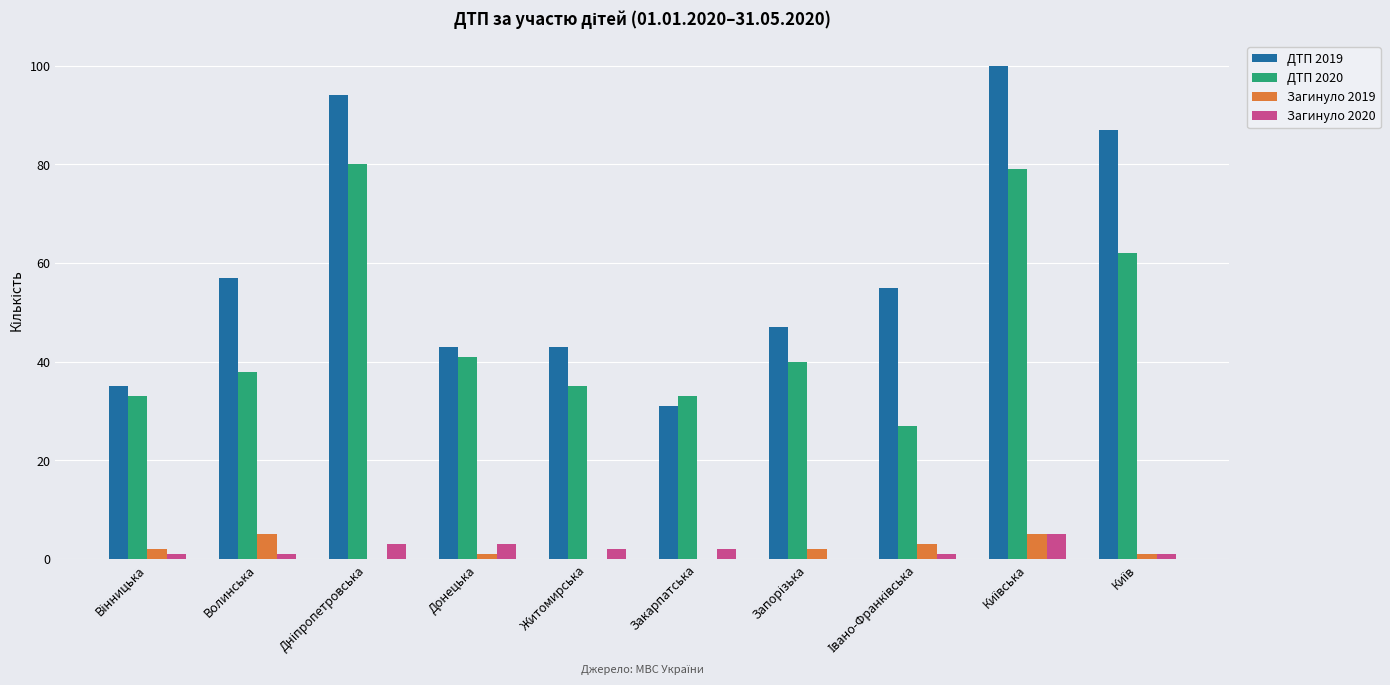

What is the sum of all Загинуло 2019 values?

19